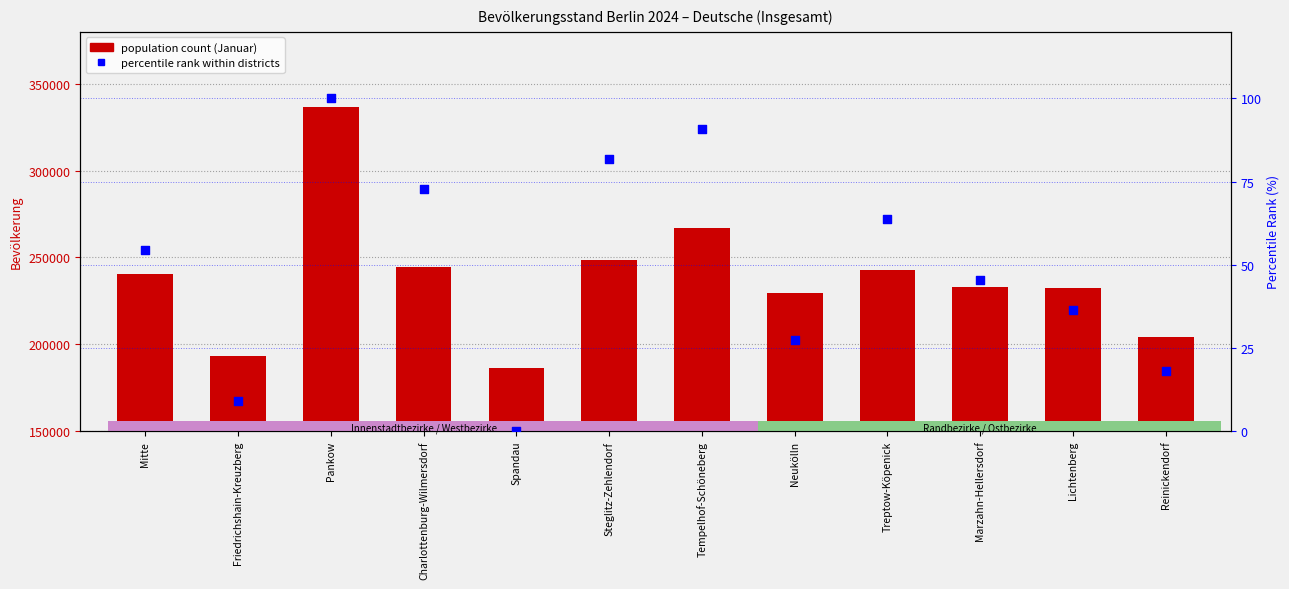

Which series has the largest Y range (max minus min)?

population count (Januar)